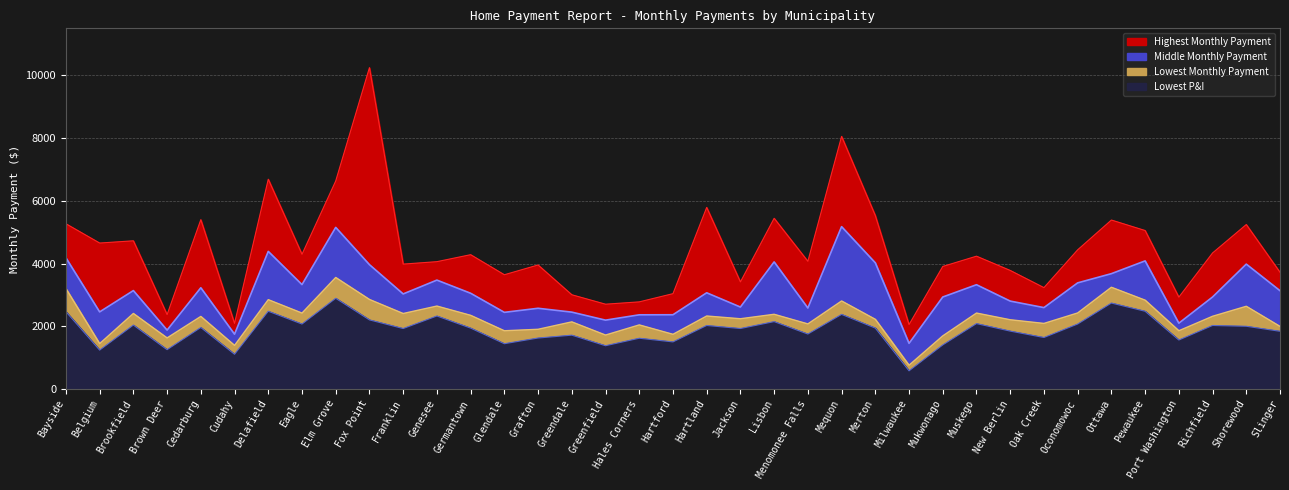

What are all the series names shown in the legend?

Highest Monthly Payment, Middle Monthly Payment, Lowest Monthly Payment, Lowest P&I